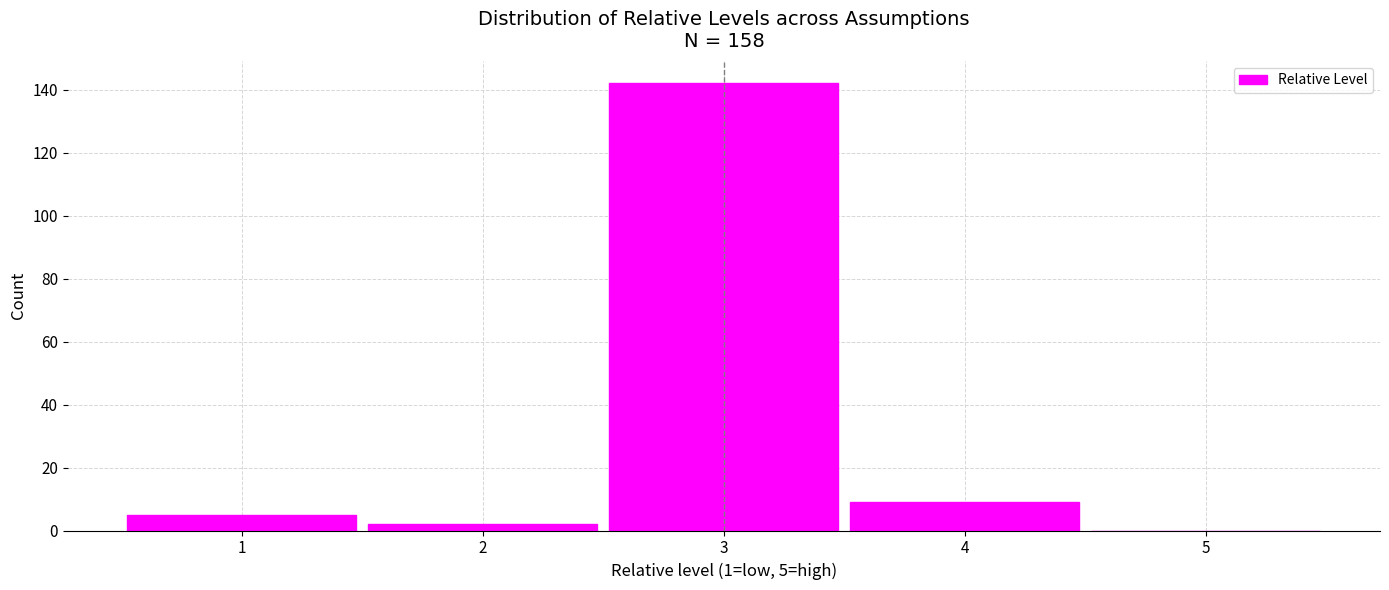

Over which range of the x-axis is the bar tallest?

2.5 to 3.5